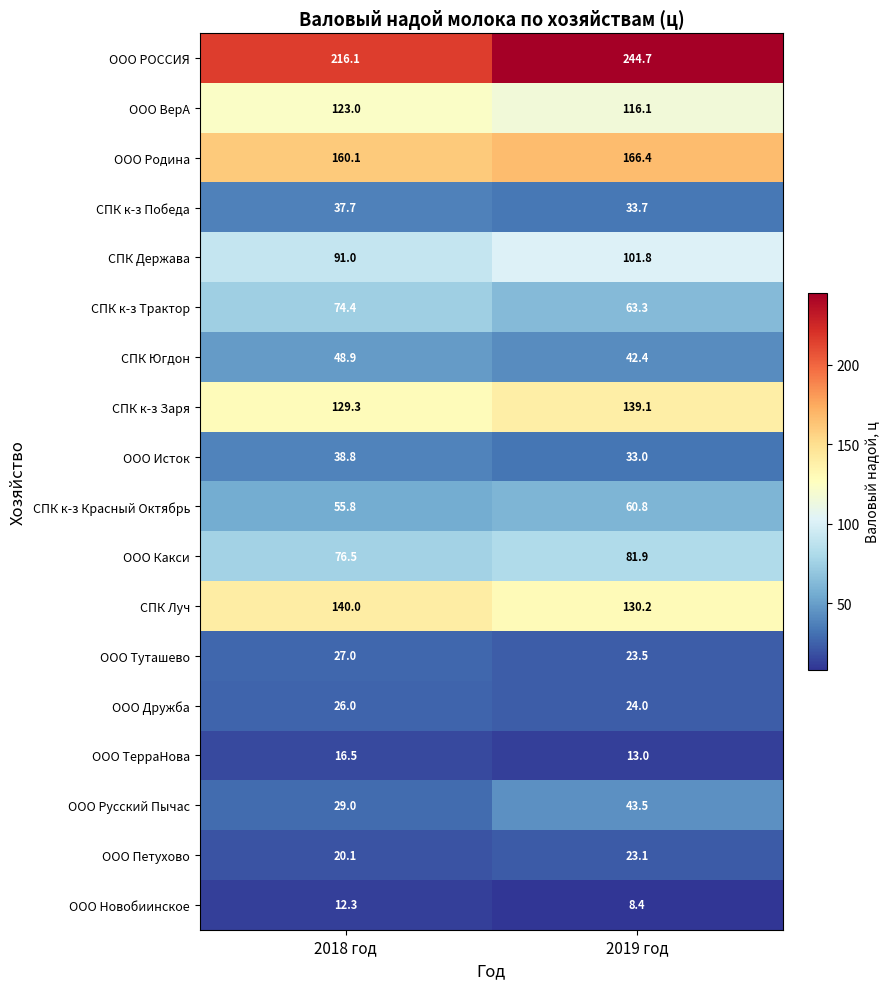

At which label is ООО РОССИЯ closest to 230?

2018 год